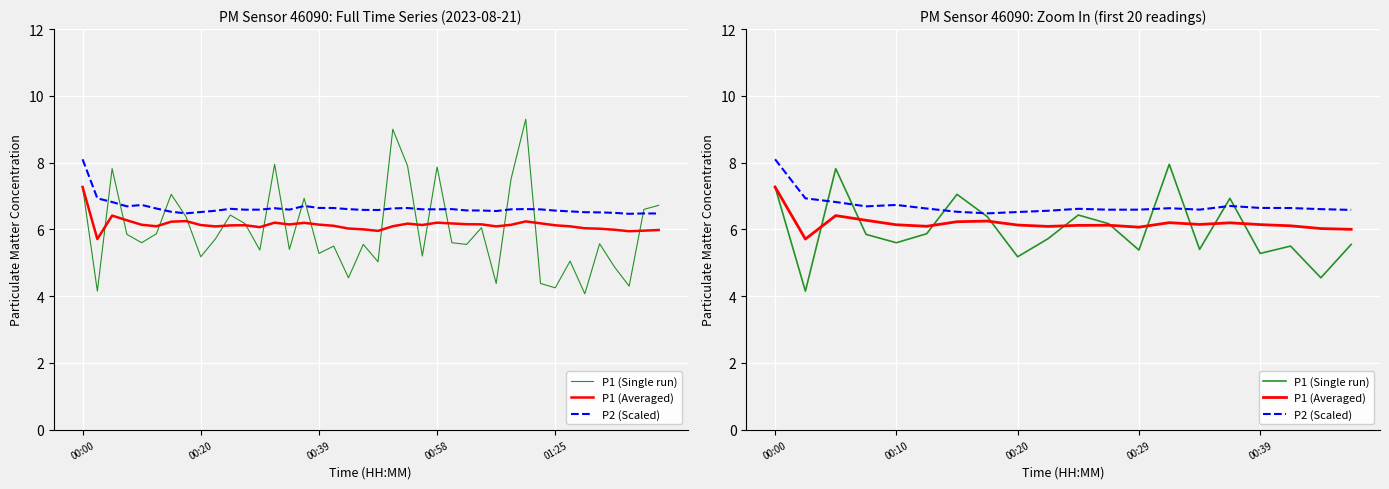

What are all the series names shown in the legend?

P1 (Single run), P1 (Averaged), P2 (Scaled)